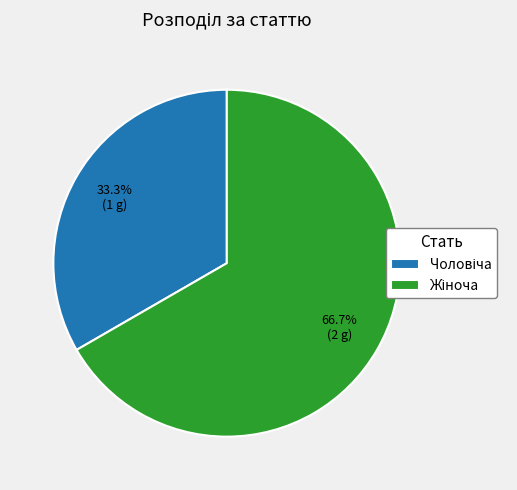

Does any single category account for the majority?

Yes